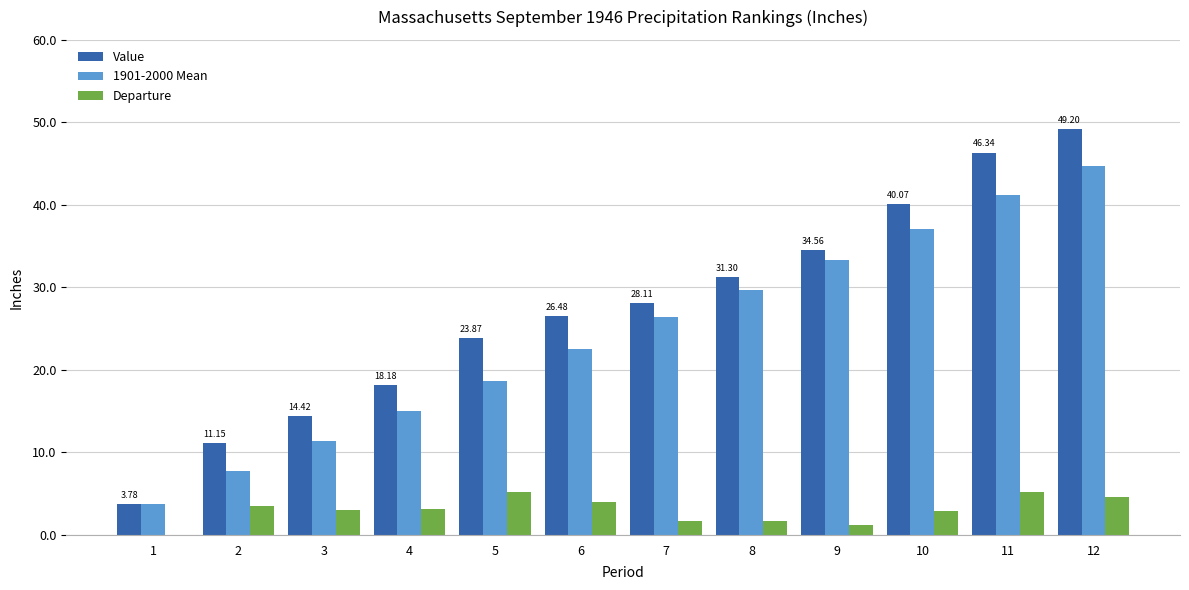

The value of Value at 4 is 18.2. True or false?

True